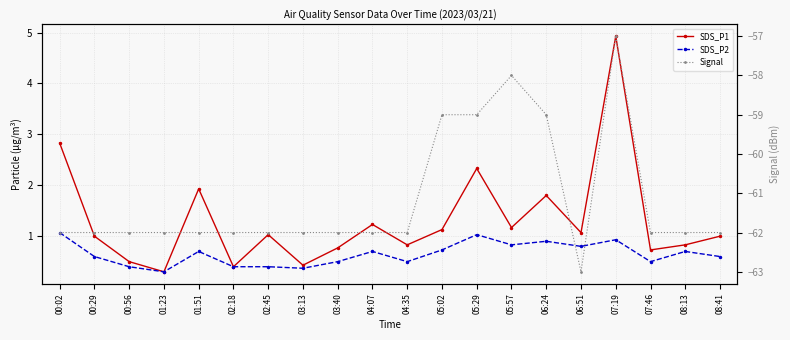

Which has a higher value, 06:51 or 00:02?

00:02